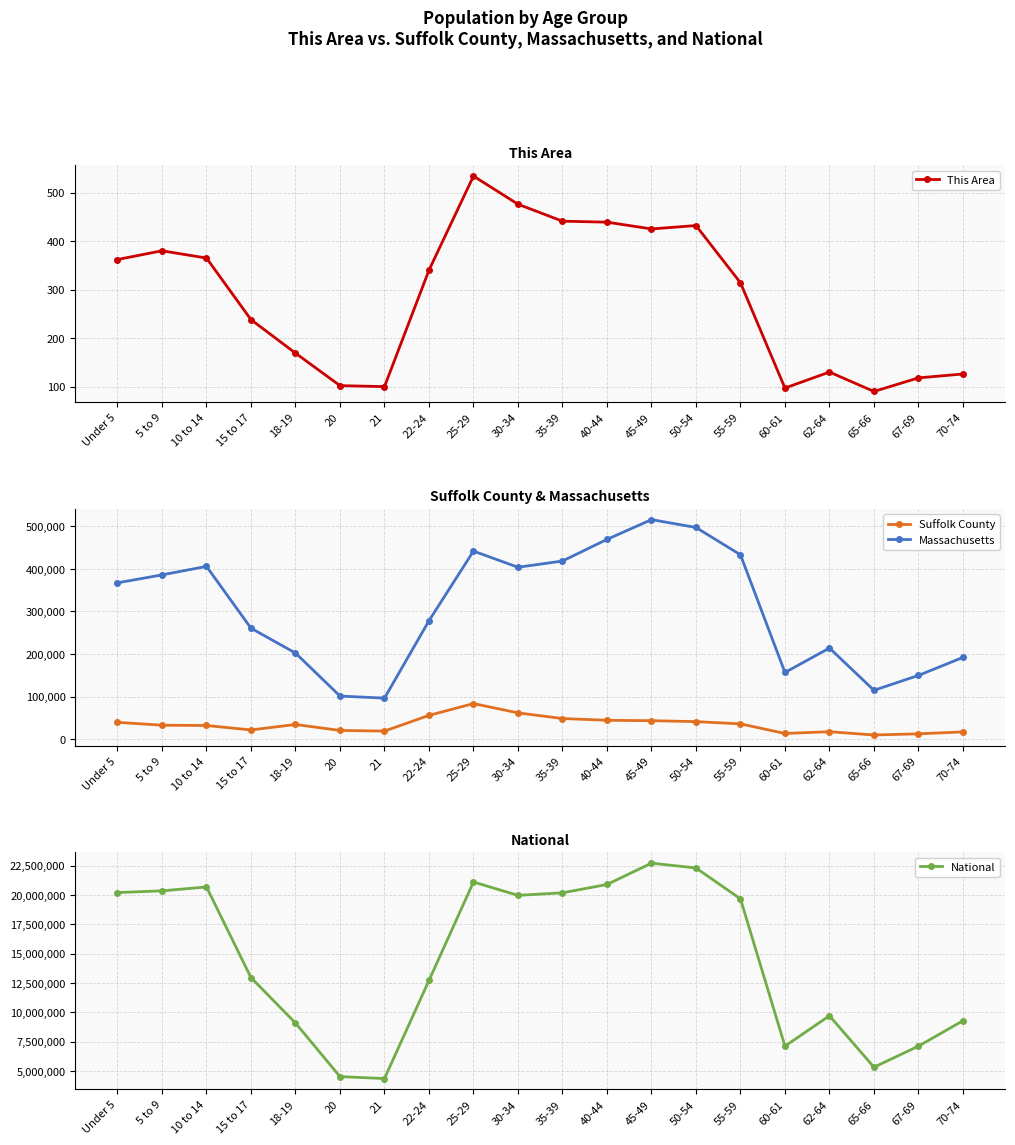

What is the value of the Massachusetts point at the 16th from the left?

156594